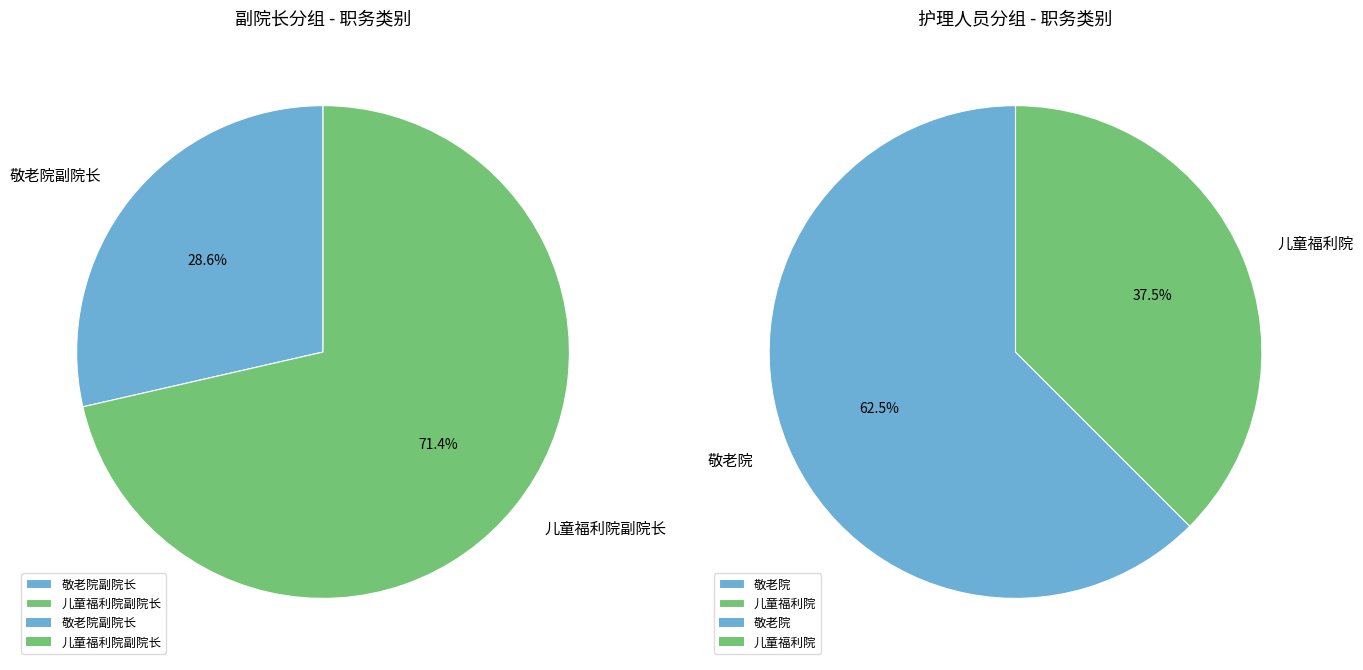

To the nearest percent, what is the difference between the largest and smallest slice percentages?

43%